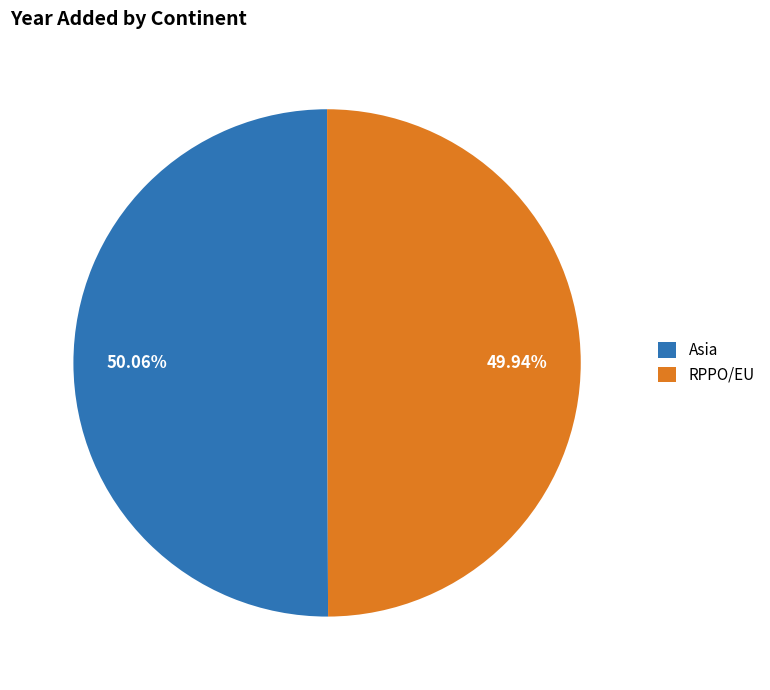

To the nearest percent, what is the combined percentage of RPPO/EU and Asia?

100%